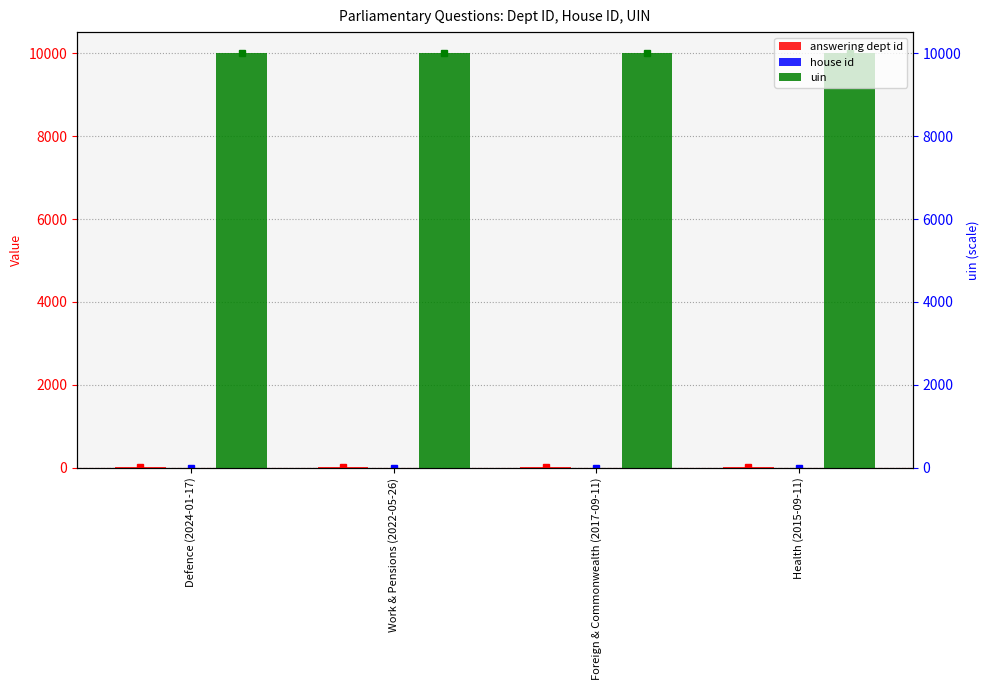

What position from the right is Foreign & Commonwealth (2017-09-11)?

2